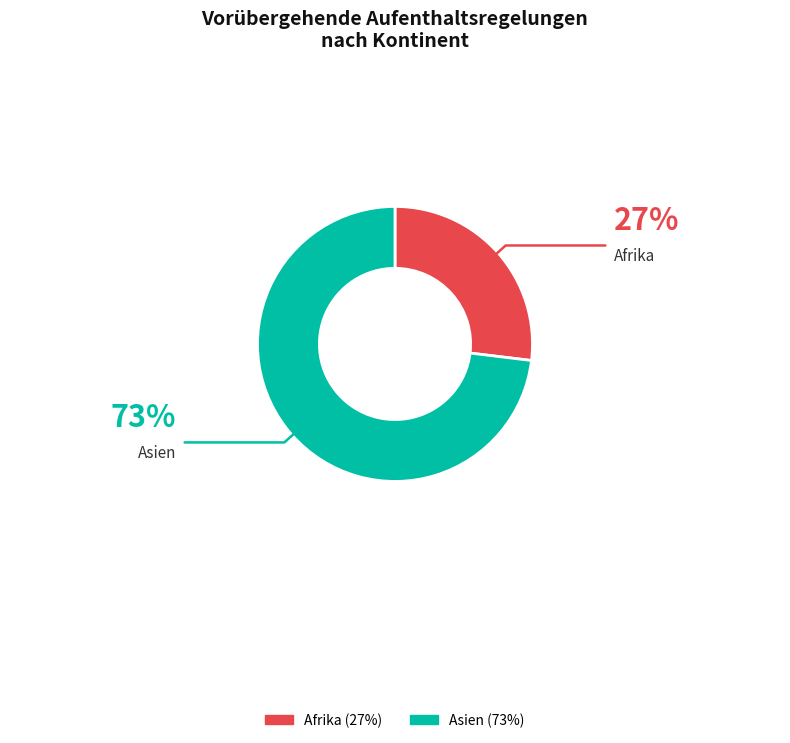

Is there any slice that represents more than half of the pie?

Yes